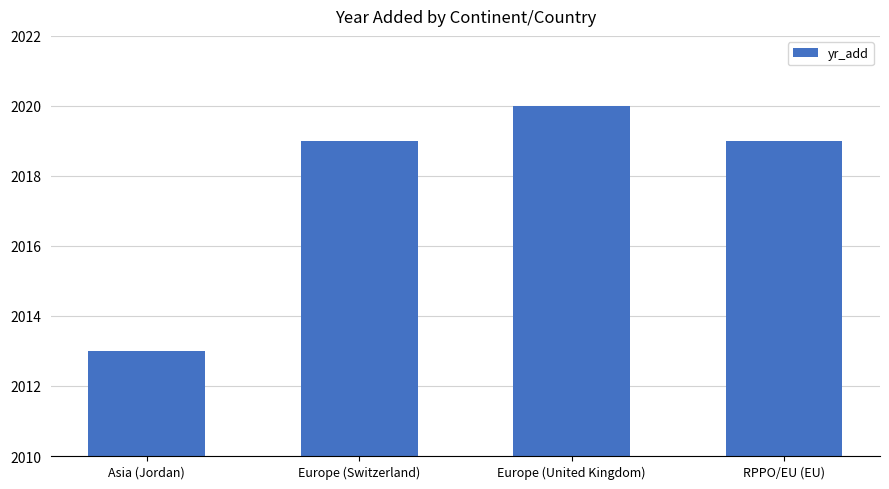

Reading left to right, extract all data points from this chart.

Asia (Jordan)=2013	Europe (Switzerland)=2019	Europe (United Kingdom)=2020	RPPO/EU (EU)=2019